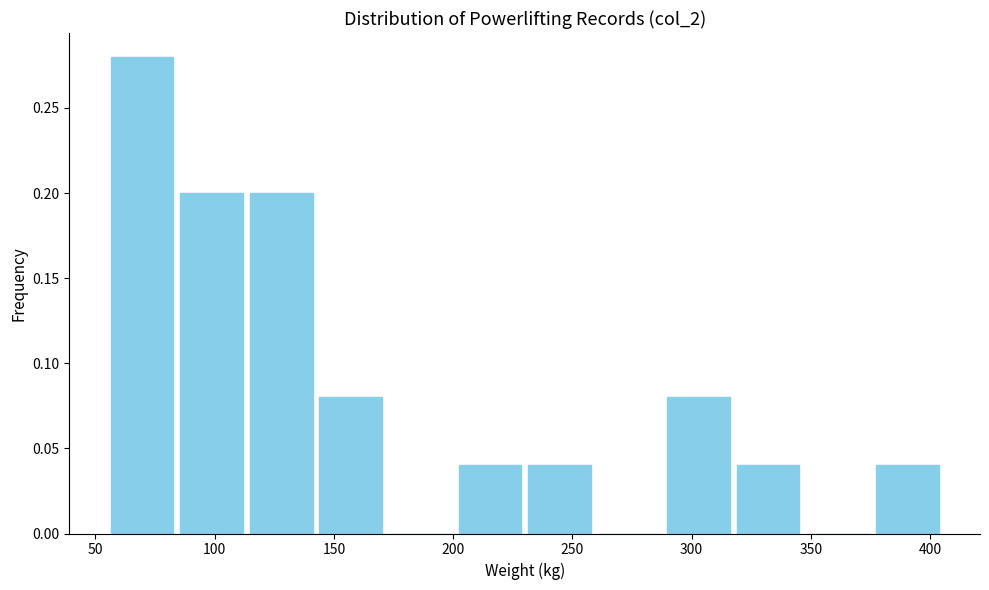

What is the height of the bar covering 375 to 405 on the x-axis? Neither the bar edges nor the heights are printed on the chart, so give them approximately, as read against the axes.

0.04